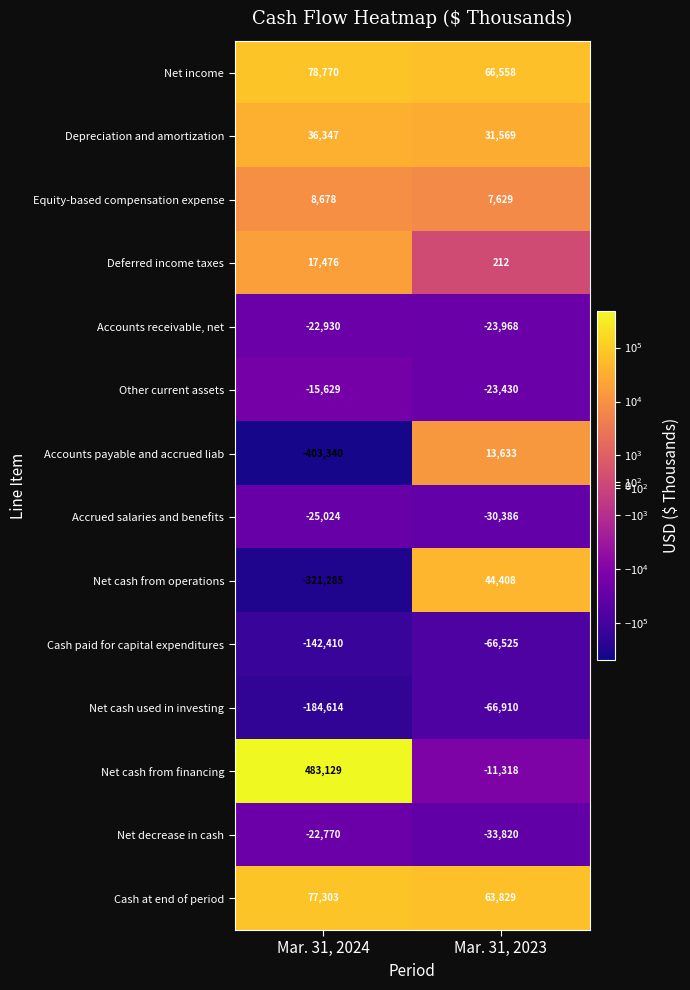

What is the smallest value displayed?

-403340